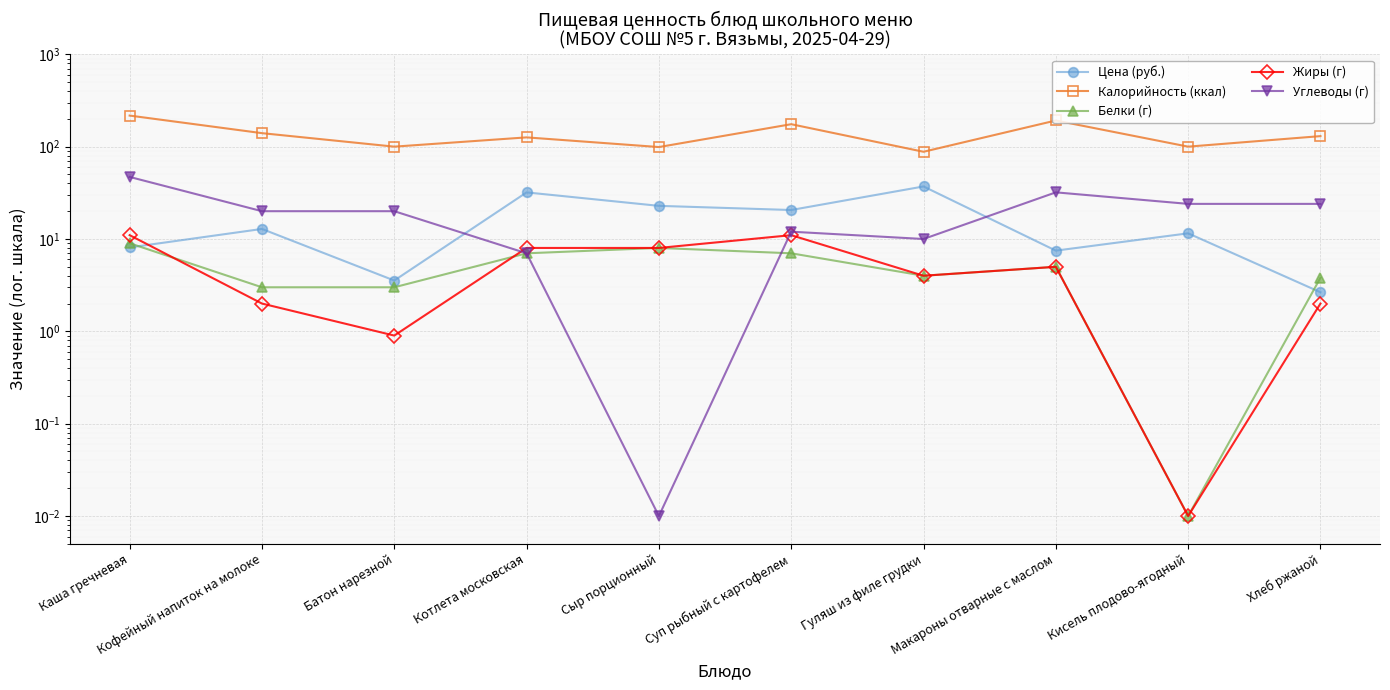

At how many categories does at least one series exceed 84?

10